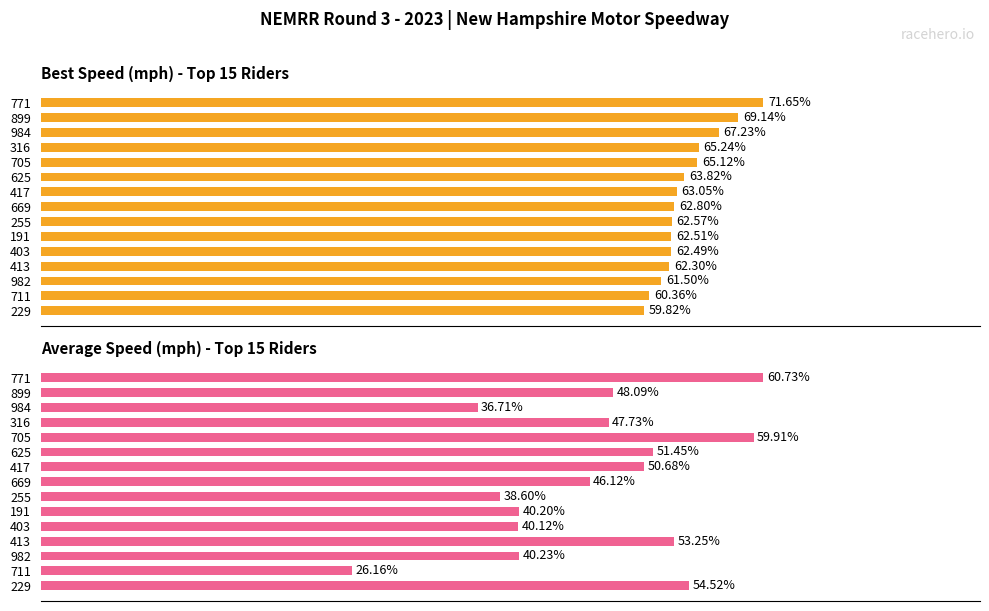

Does the chart contain any negative values?

No